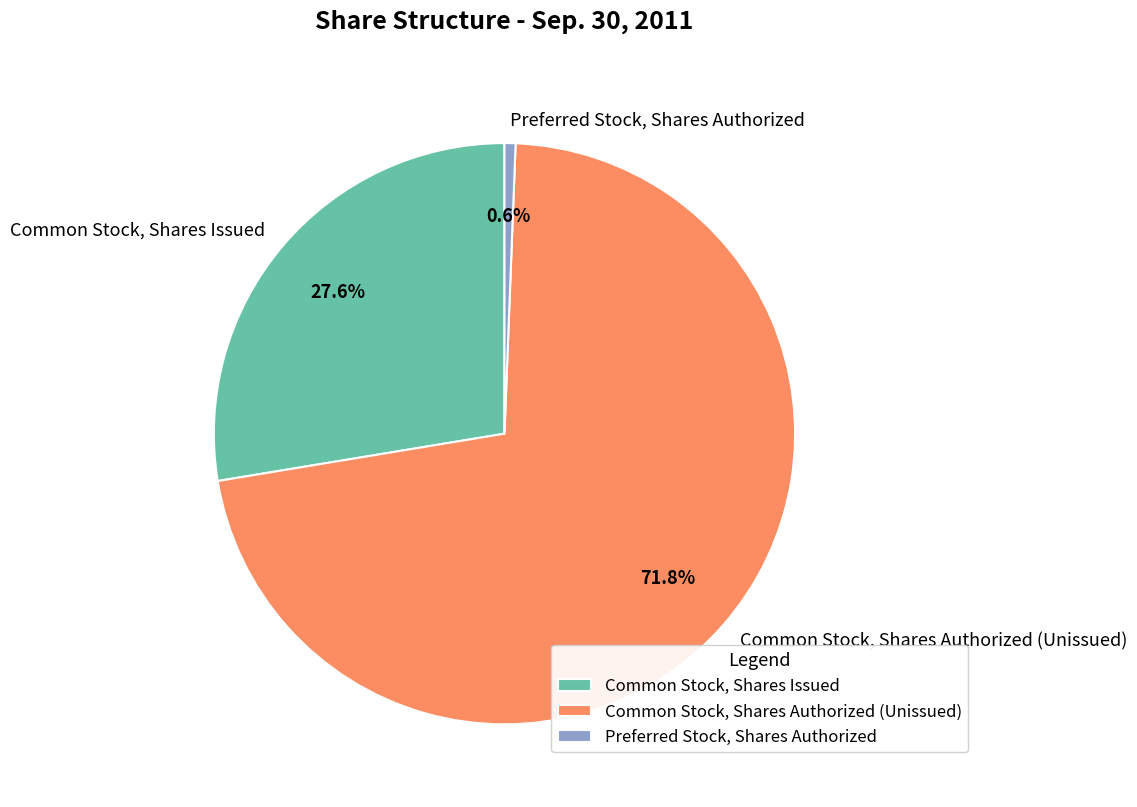

Does any single category account for the majority?

Yes